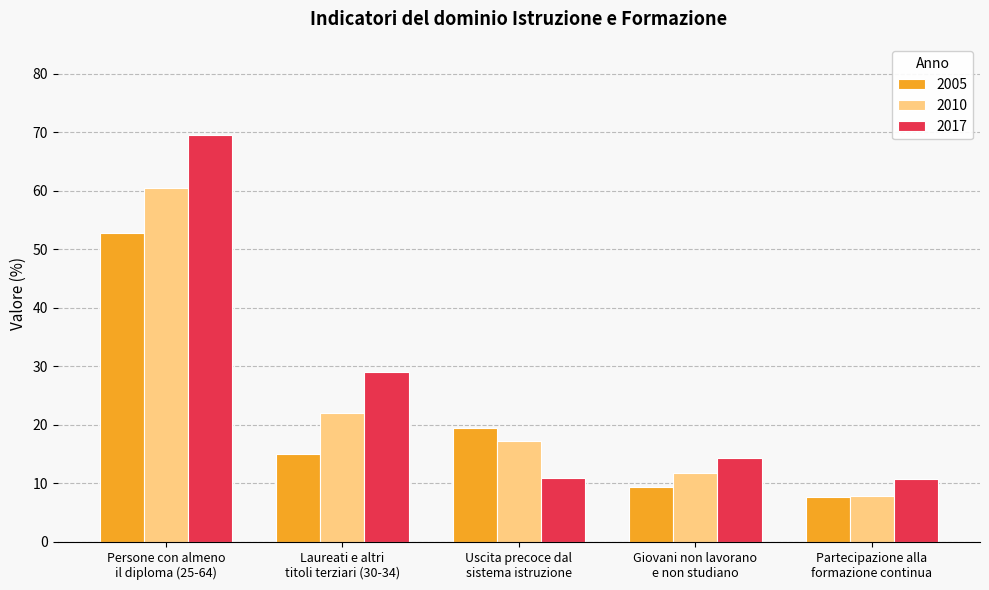

How many bars are there in total?

15